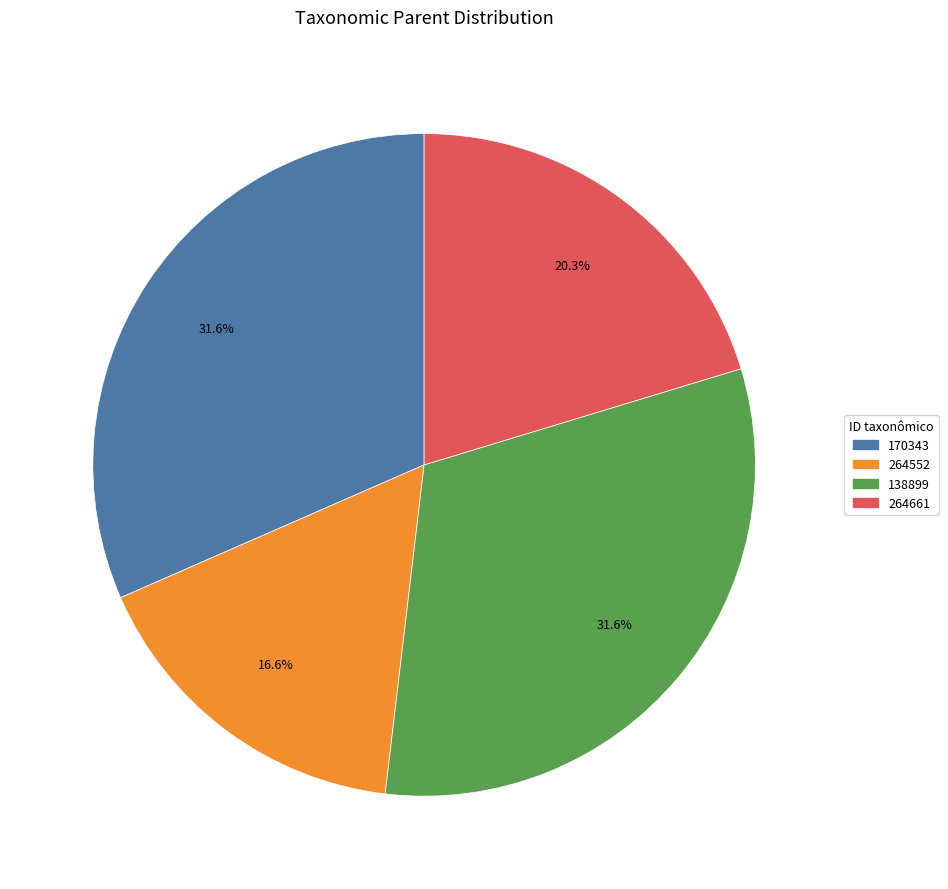

Which has a higher value, 264552 or 170343?

170343